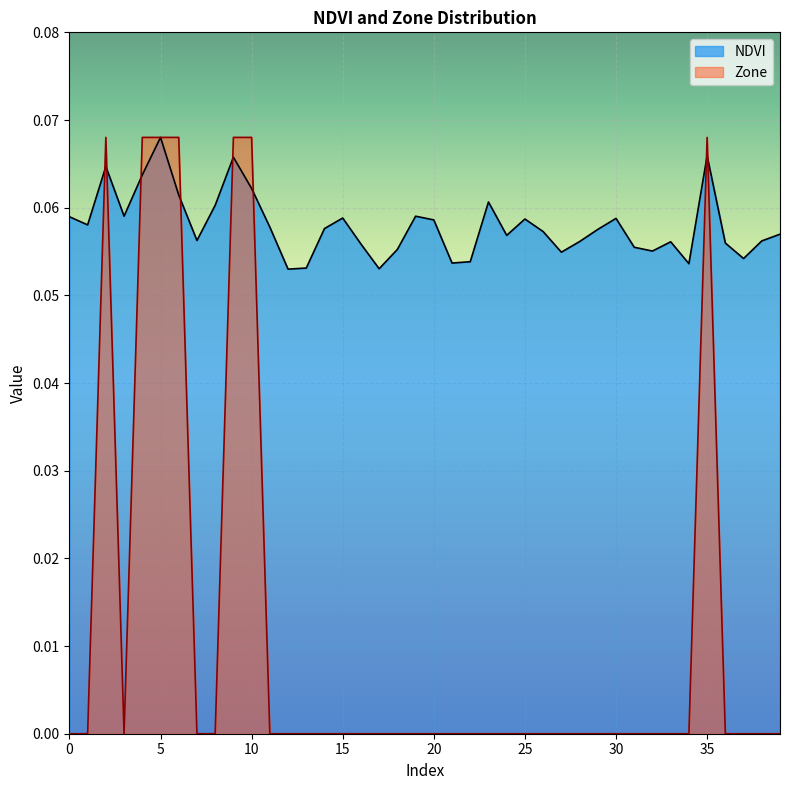

Which series has the largest total across all categories?

NDVI